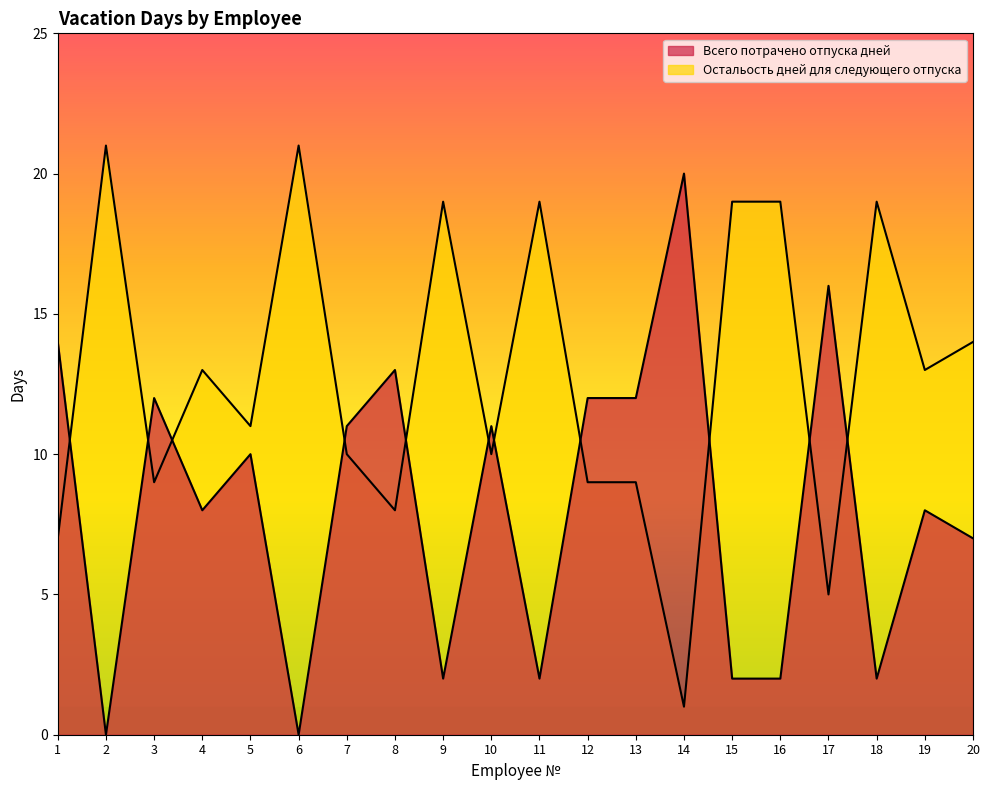

The value of Остальость дней для следующего отпуска at 13 is 15. True or false?

False